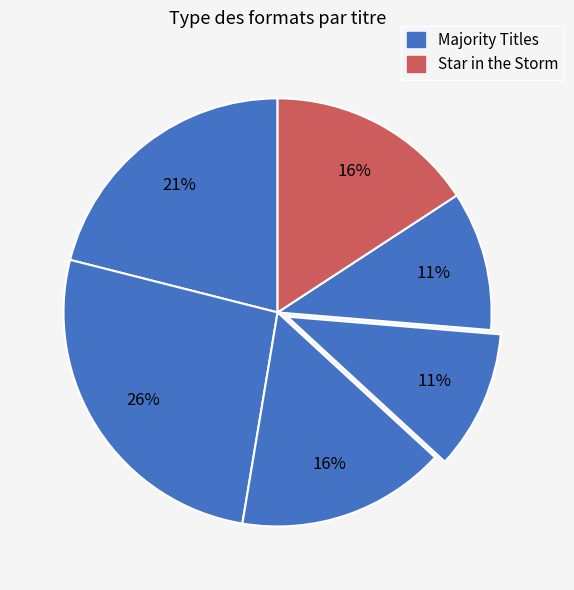

How many segments does this pie chart have?

6